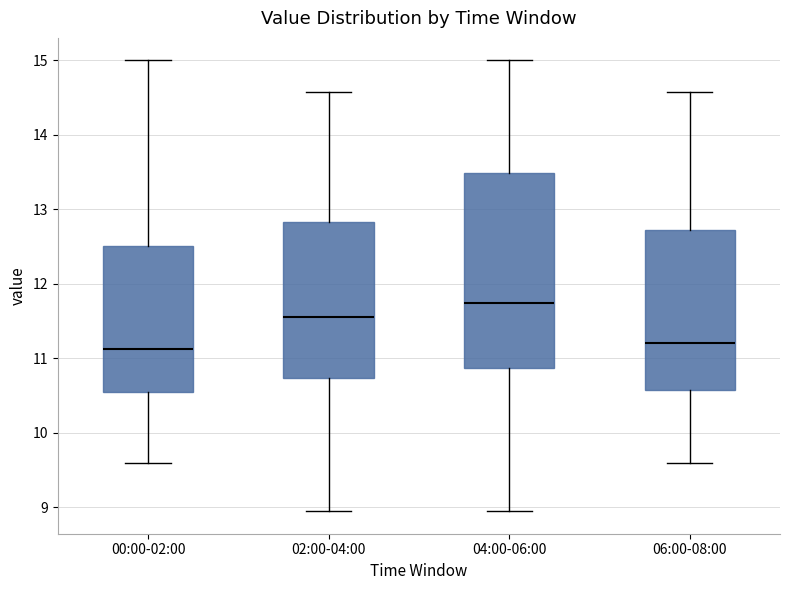

Which box is the tallest, from its lower edge to its upper edge?

04:00-06:00